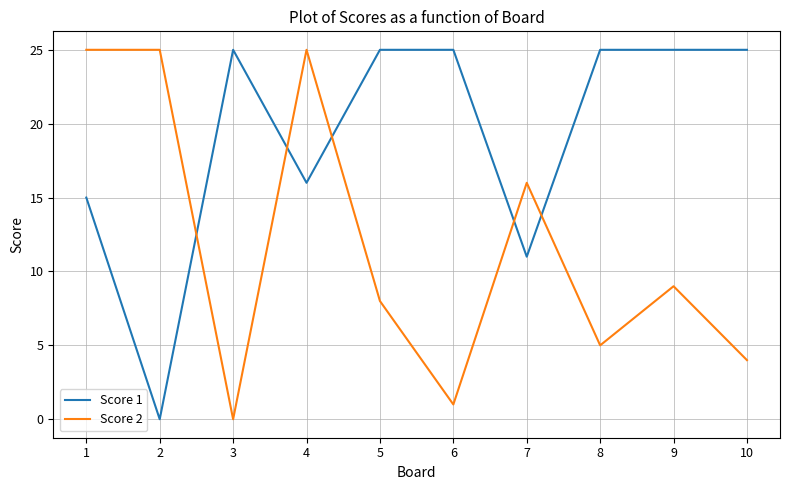

What is the difference between the second highest and second lowest values in the Score 1 series?

14